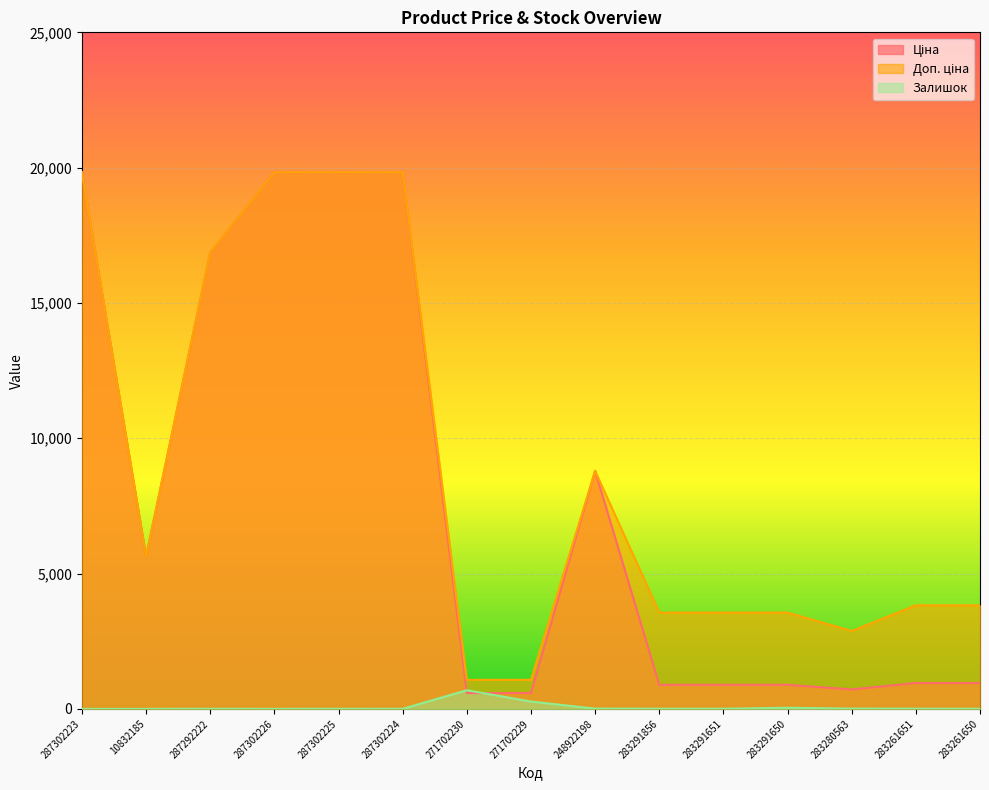

After their last crossing, which series has the higher values: Ціна or Залишок?

Ціна